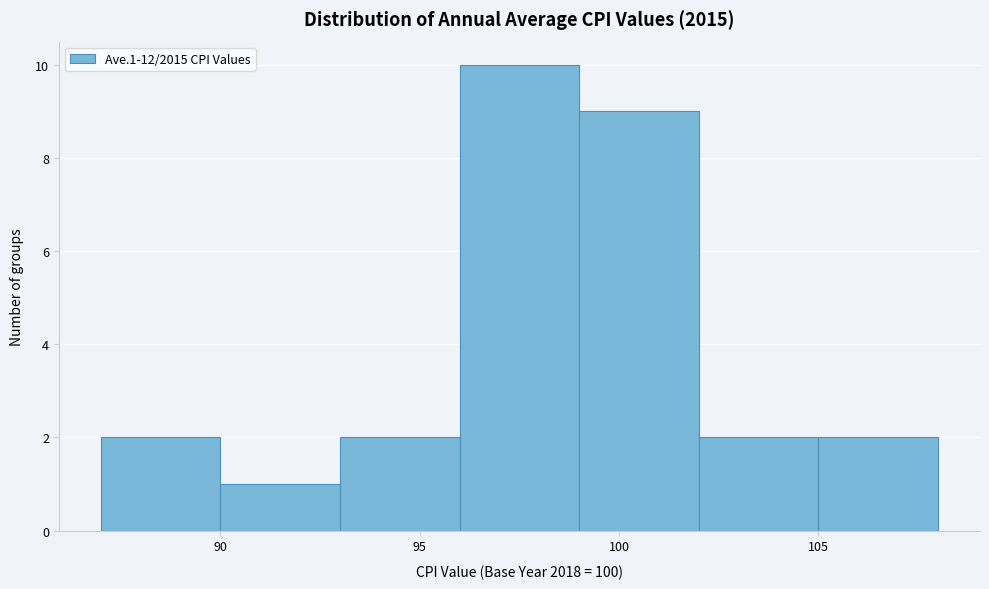

How tall is the bar that spans 96 to 99 on the x-axis? The values are not printed on the chart, so give them approximately, as read against the axis.

10